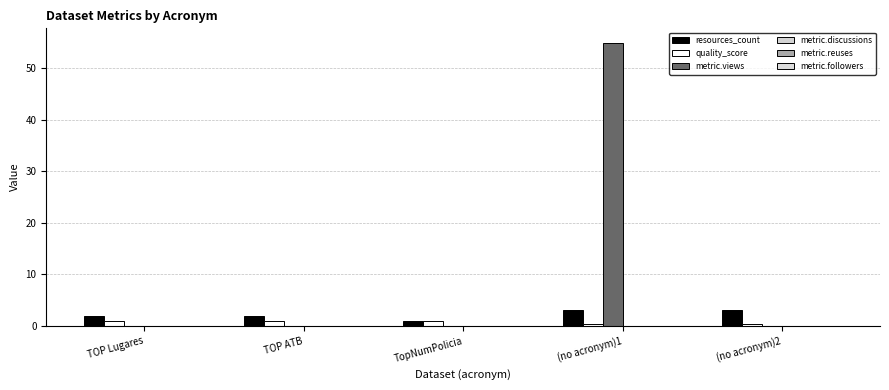

Are the bars horizontal?

No